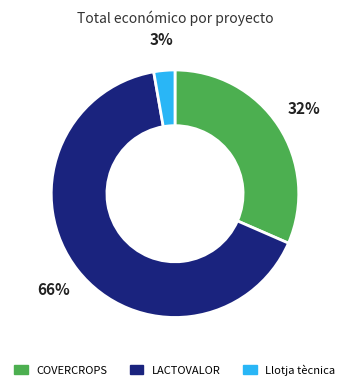

Is the sum of COVERCROPS and LACTOVALOR greater than half?

Yes